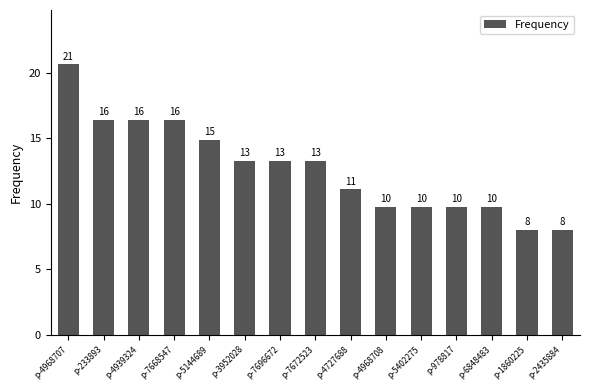

List the labels in order of value, largest first.

p-4968707, p-233893, p-4939324, p-7668547, p-5144689, p-3952028, p-7696672, p-7672523, p-4727688, p-4968708, p-5402275, p-978817, p-6848483, p-1860225, p-2435884